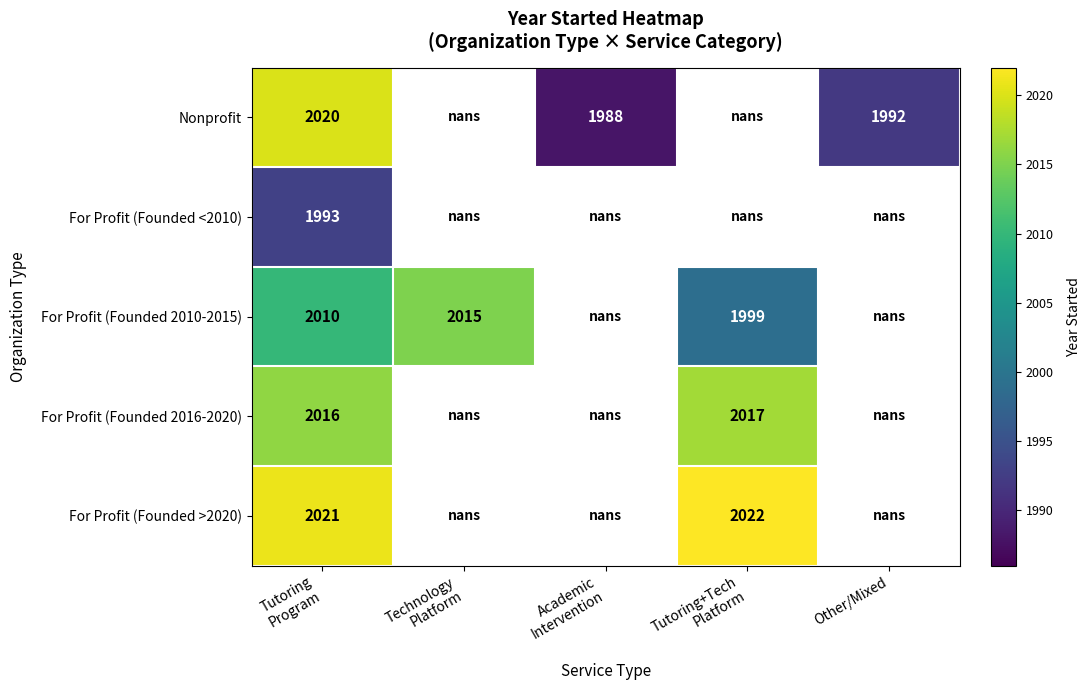

What is the difference between the maximum and minimum values in the Nonprofit series?

32.0